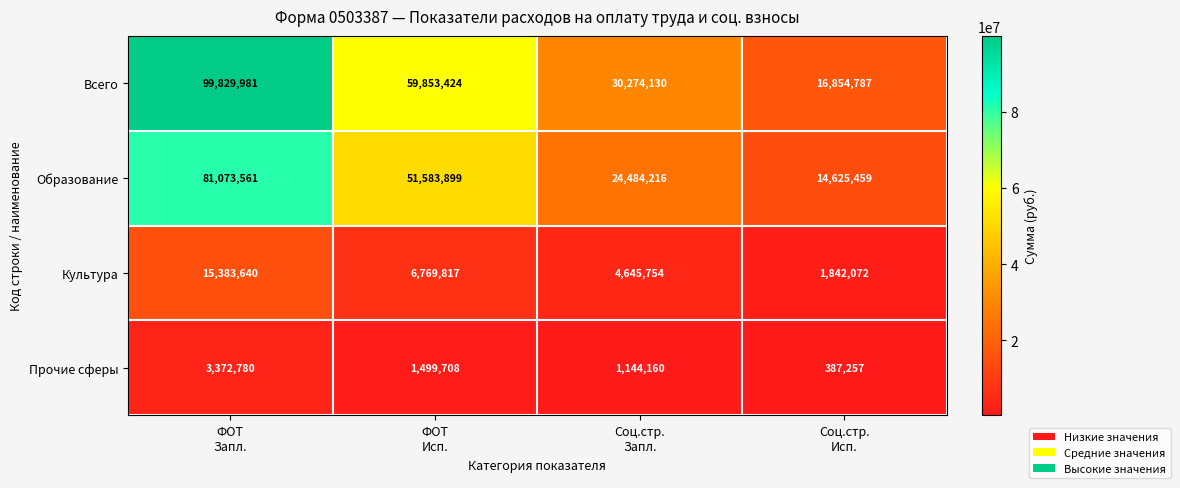

Reading right to left, list all the values displayed in this chart.

Всего: 16854787	30274130	59853424	99829981
Образование: 14625459	24484216	51583899	81073561
Культура: 1842072	4645754	6769817	15383640
Прочие сферы: 387257	1144160	1499708	3372780